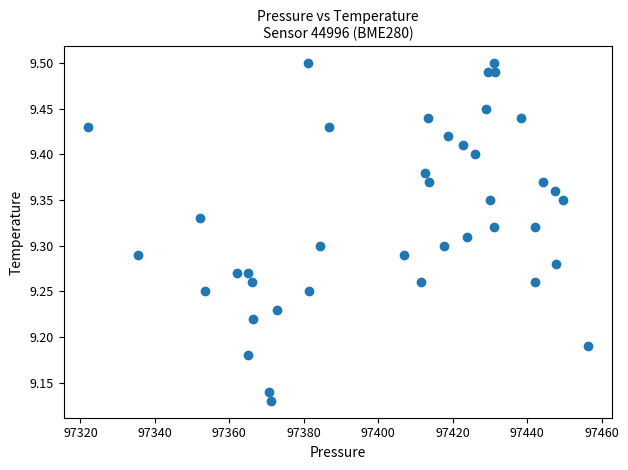

What is the range of Y values (max minus min)?

0.4